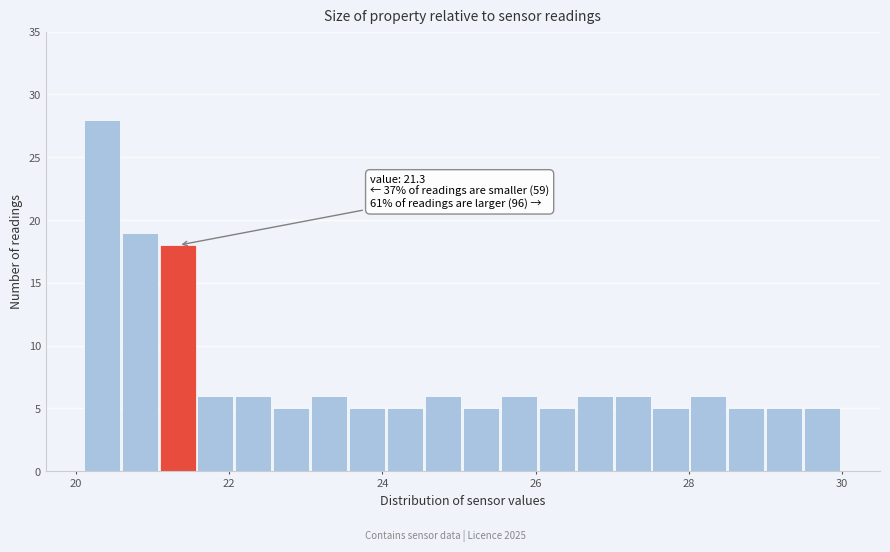

Around what value on the x-axis is the tallest bar? Give the approximate position of its centre, as read against the axis.

20.4